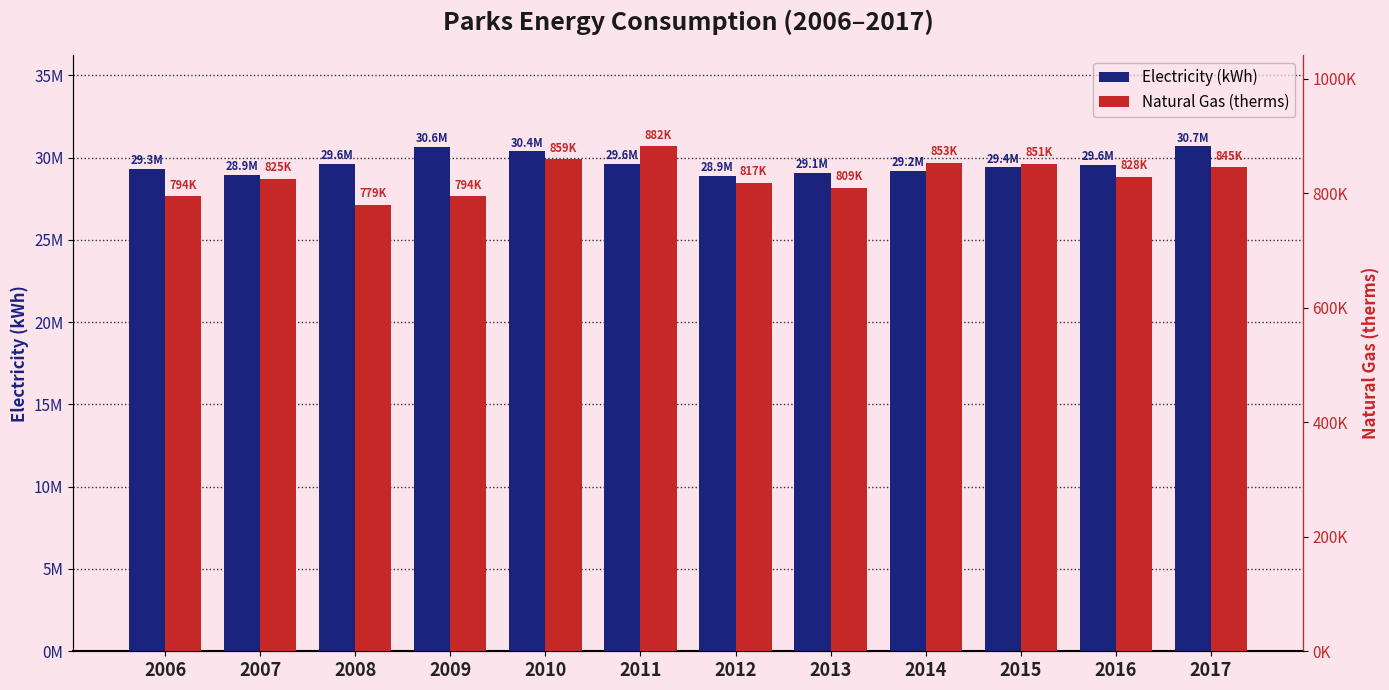

What is the value of the Natural Gas (therms) bar at the 6th from the left?

882238.0